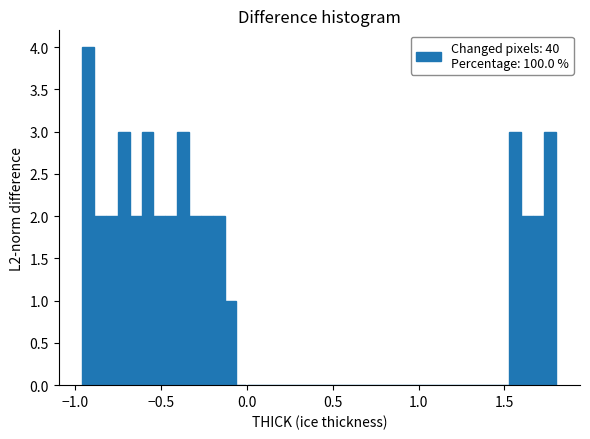

Around what value on the x-axis is the tallest bar? Give the approximate position of its centre, as read against the axis.

-0.90